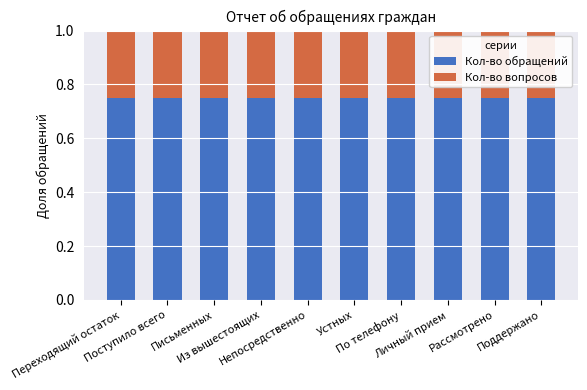

At Из вышестоящих, list the series in order from largest to smallest.

Кол-во обращений, Кол-во вопросов